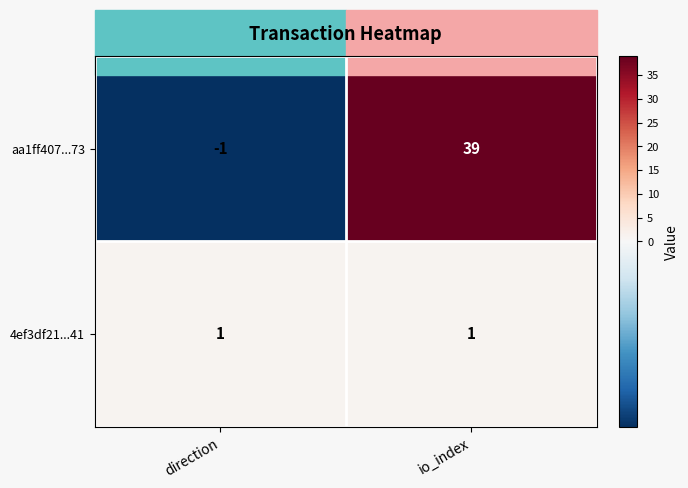

At which category is the sum across all series the highest?

io_index